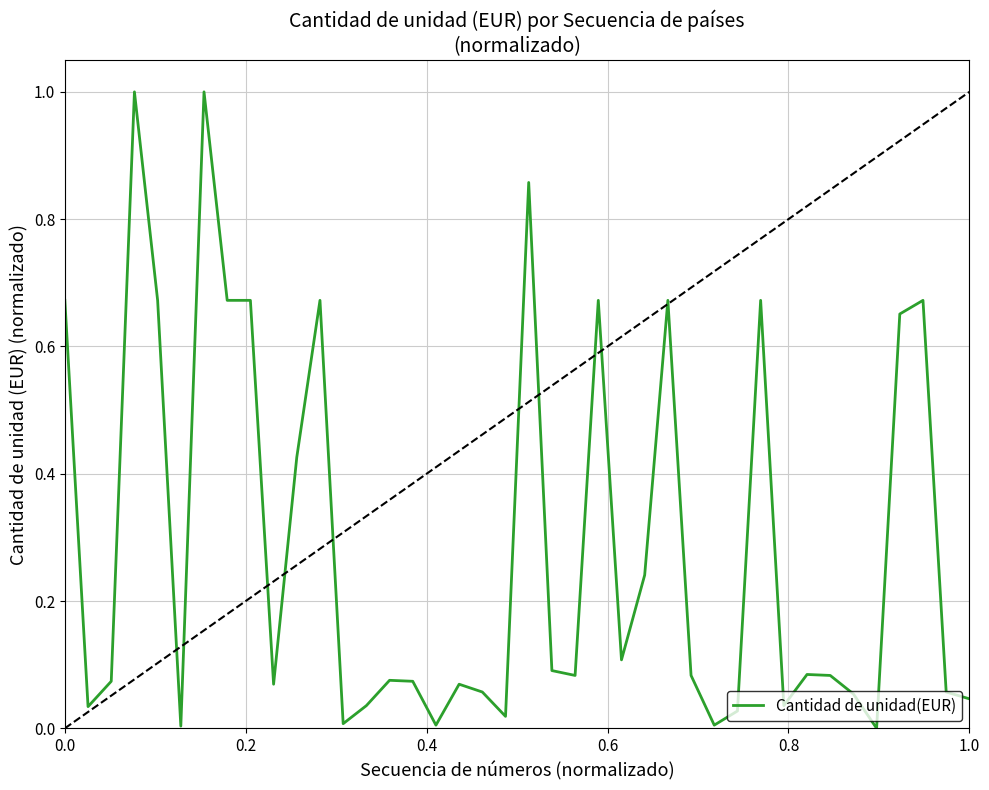

What is the average value?

0.3